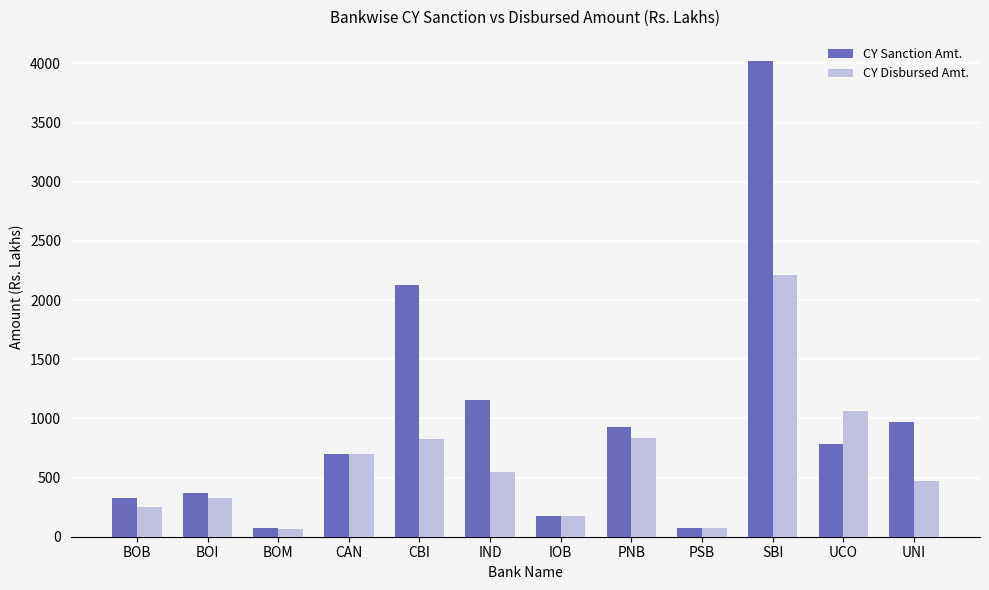

At how many categories does at least one series exceed 581?

7